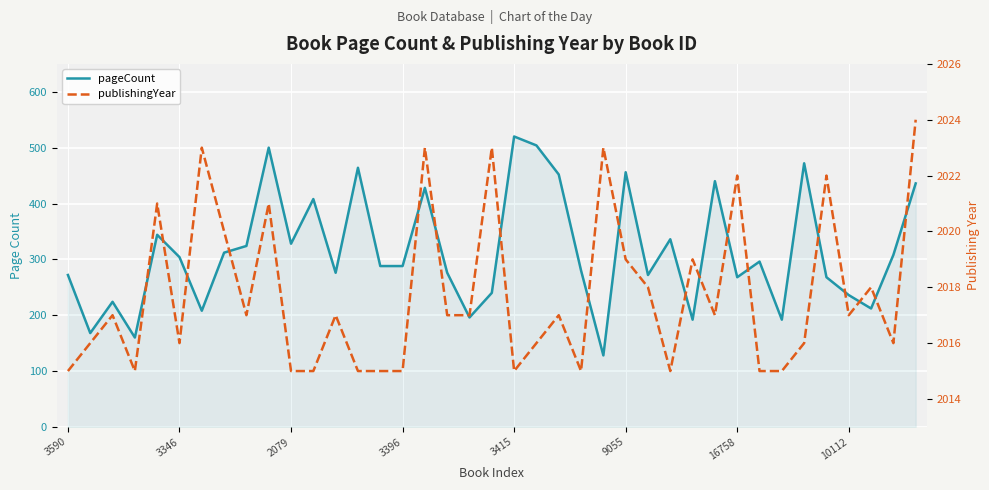

Reading left to right, extract all data points from this chart.

pageCount: 272	168	224	160	344	304	208	312	324	500	328	408	276	464	288	288	428	276	196	240	520	504	452	280	128	456	272	336	192	440	268	296	192	472	268	236	212	308	436
publishingYear: 2015	2016	2017	2015	2021	2016	2023	2020	2017	2021	2015	2015	2017	2015	2015	2015	2023	2017	2017	2023	2015	2016	2017	2015	2023	2019	2018	2015	2019	2017	2022	2015	2015	2016	2022	2017	2018	2016	2024